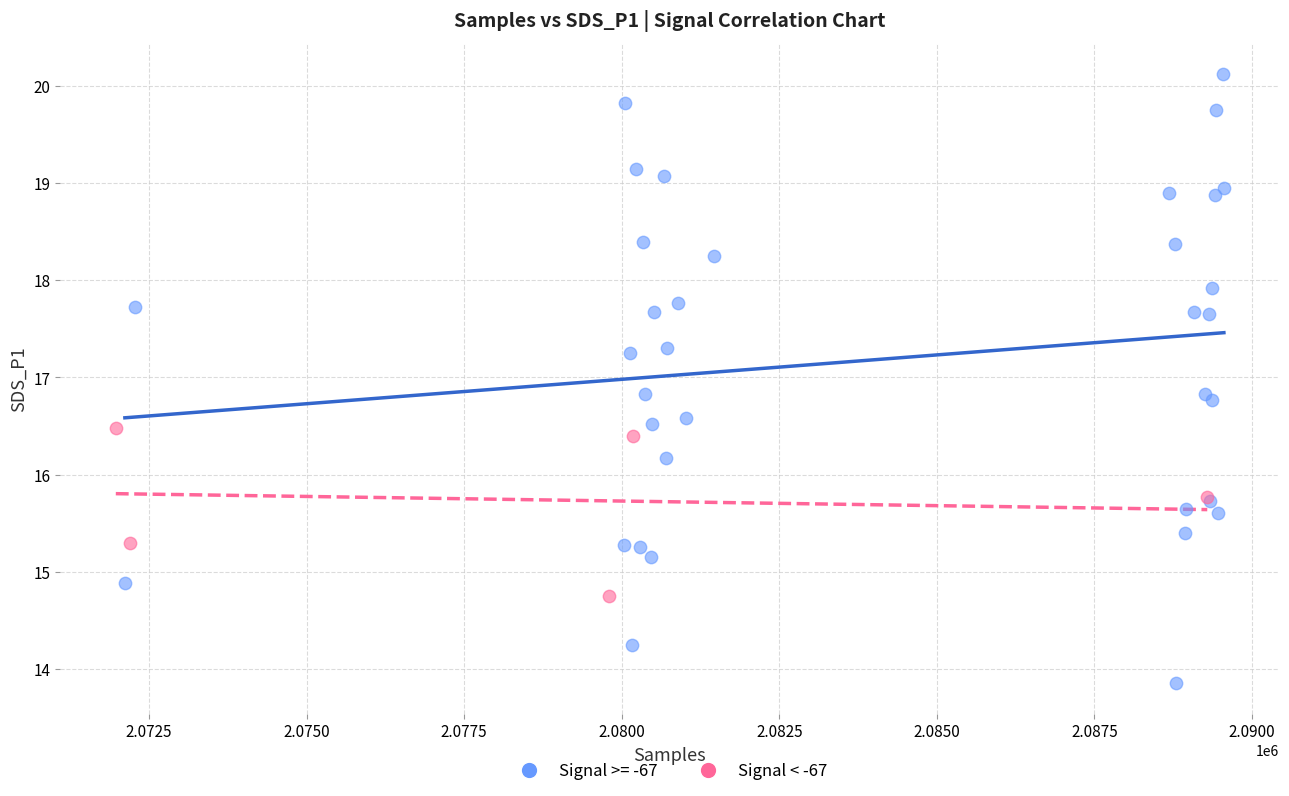

Which series reaches the maximum Y coordinate?

Signal >= -67